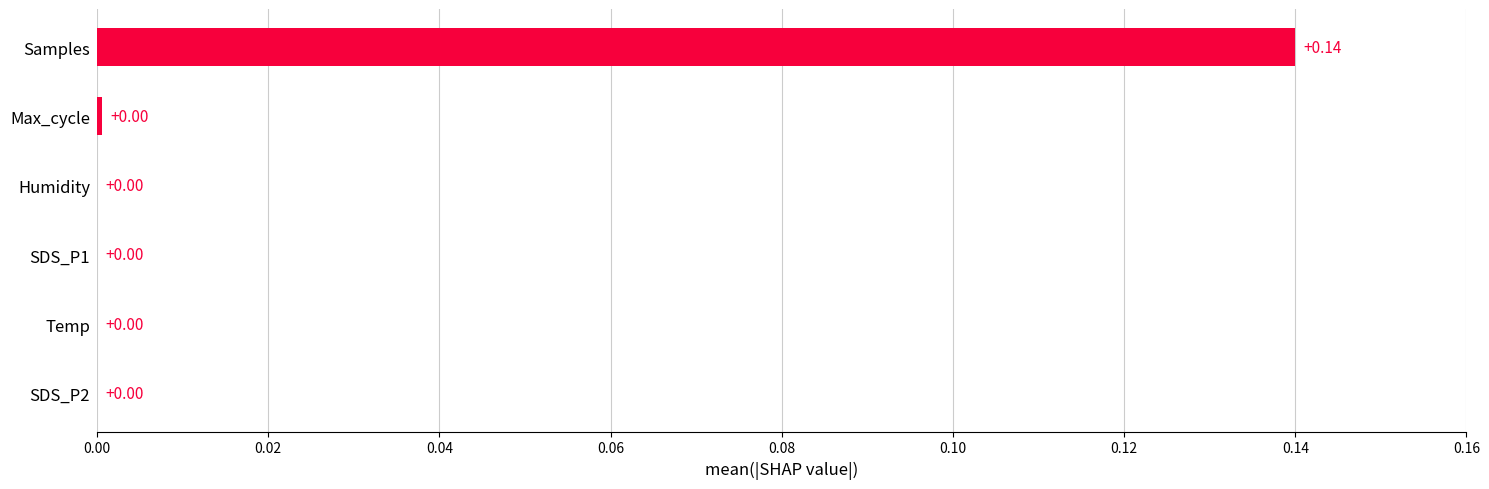

Which label corresponds to the largest value in the chart?

Samples